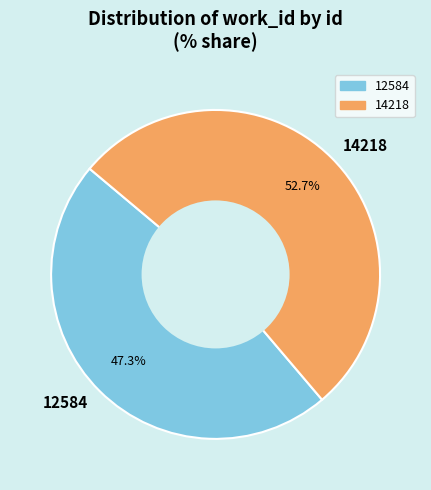

Rank the categories by value from lowest to highest.

12584, 14218